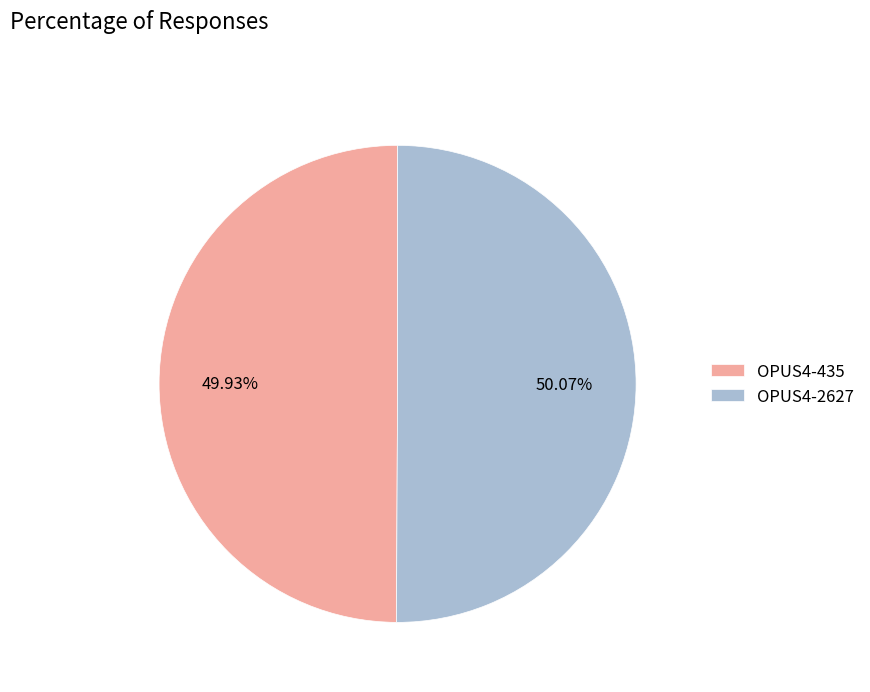

Count the number of slices in the pie.

2